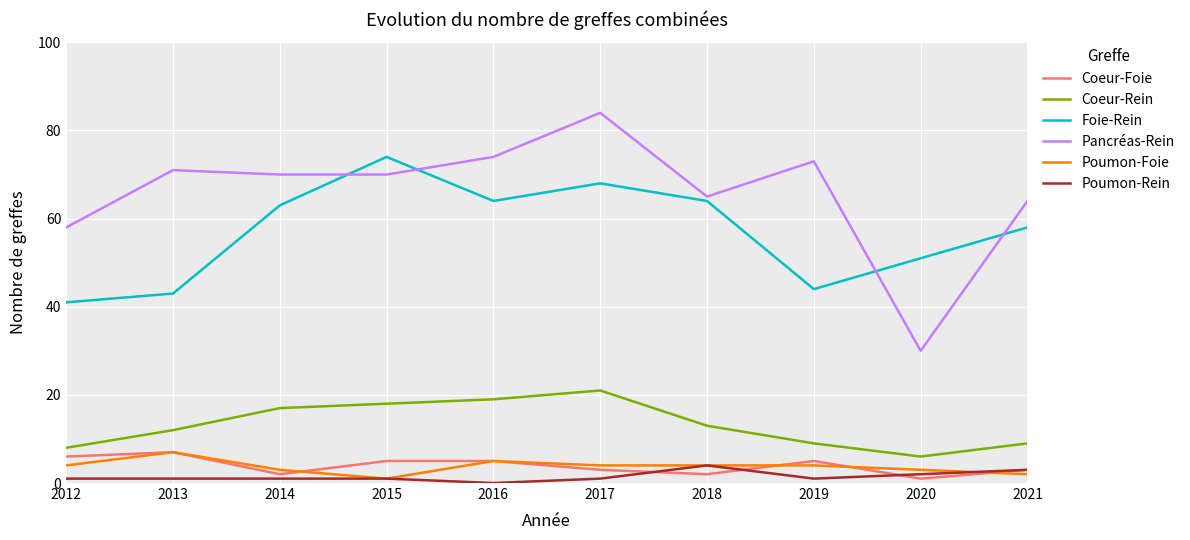

Reading left to right, list all the values displayed in this chart.

Coeur-Foie: 2012=6	2013=7	2014=2	2015=5	2016=5	2017=3	2018=2	2019=5	2020=1	2021=3
Coeur-Rein: 2012=8	2013=12	2014=17	2015=18	2016=19	2017=21	2018=13	2019=9	2020=6	2021=9
Foie-Rein: 2012=41	2013=43	2014=63	2015=74	2016=64	2017=68	2018=64	2019=44	2020=51	2021=58
Pancréas-Rein: 2012=58	2013=71	2014=70	2015=70	2016=74	2017=84	2018=65	2019=73	2020=30	2021=64
Poumon-Foie: 2012=4	2013=7	2014=3	2015=1	2016=5	2017=4	2018=4	2019=4	2020=3	2021=2
Poumon-Rein: 2012=1	2013=1	2014=1	2015=1	2016=0	2017=1	2018=4	2019=1	2020=2	2021=3